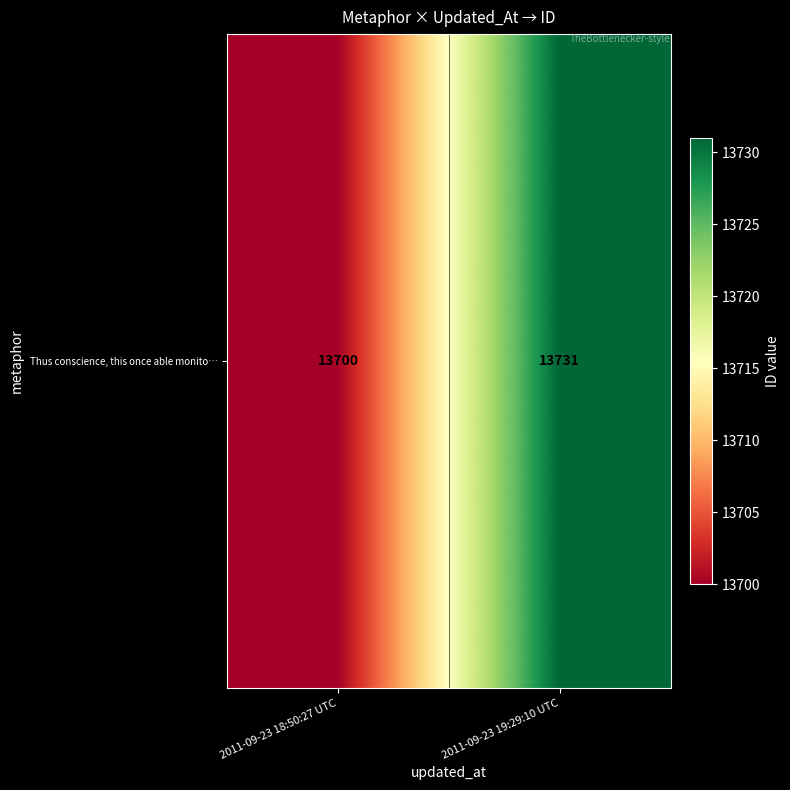

Is it true that the value at 2011-09-23 19:29:10 UTC is 4412?

False